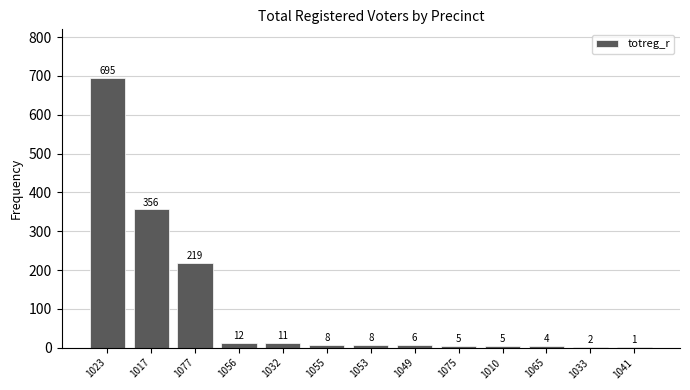

What is the sum of the values at 1055 and 1023?

703